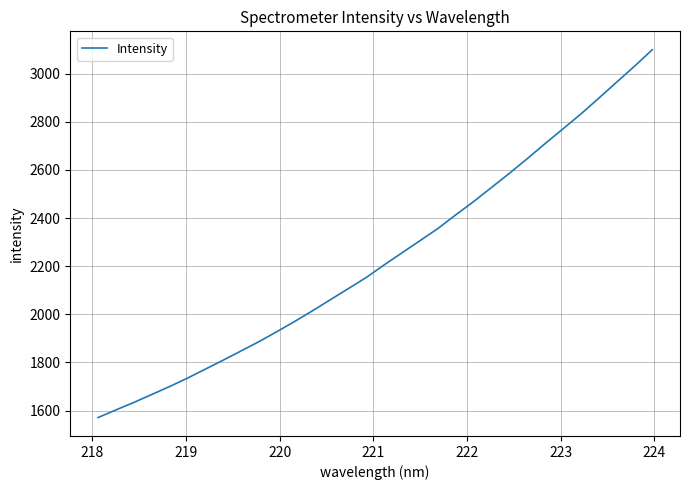

What is the difference between the maximum and minimum values?

1528.4